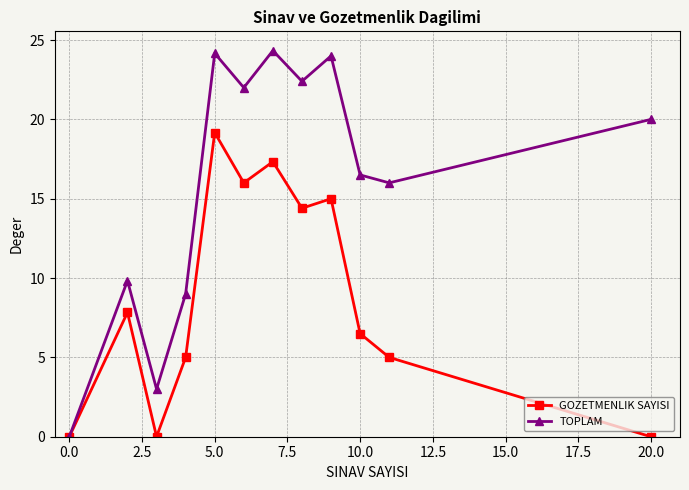

How many interior local peaks does the GOZETMENLIK SAYISI series have?

4